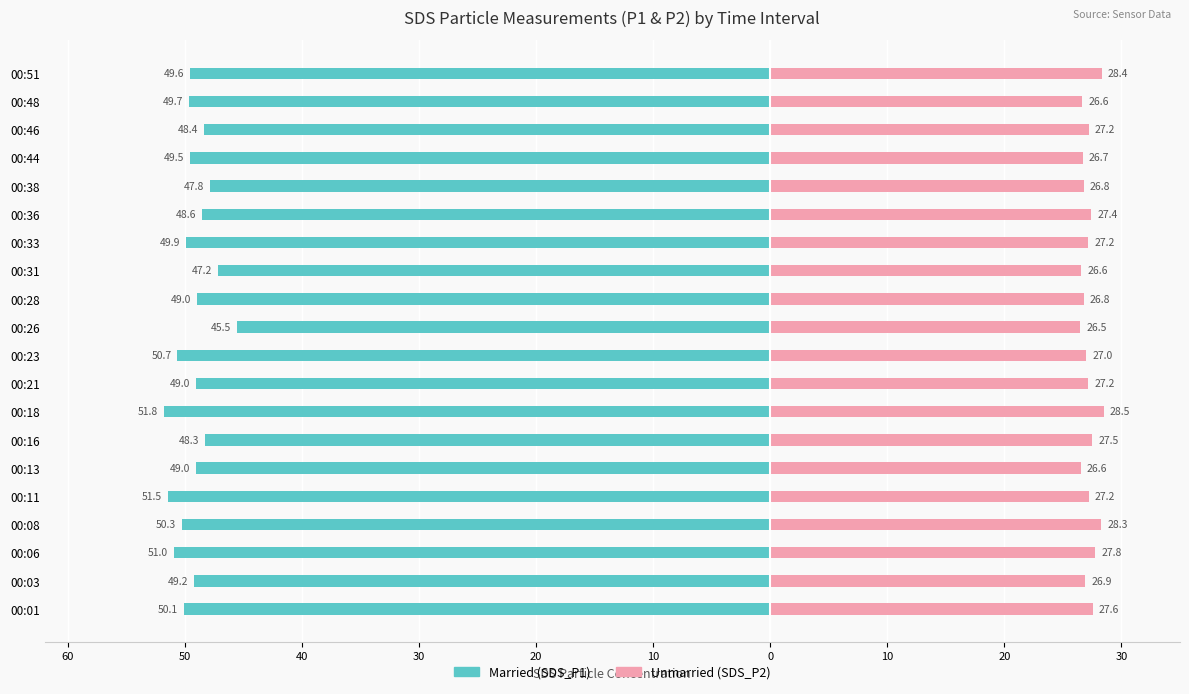

Which series has the widest spread of values?

Married